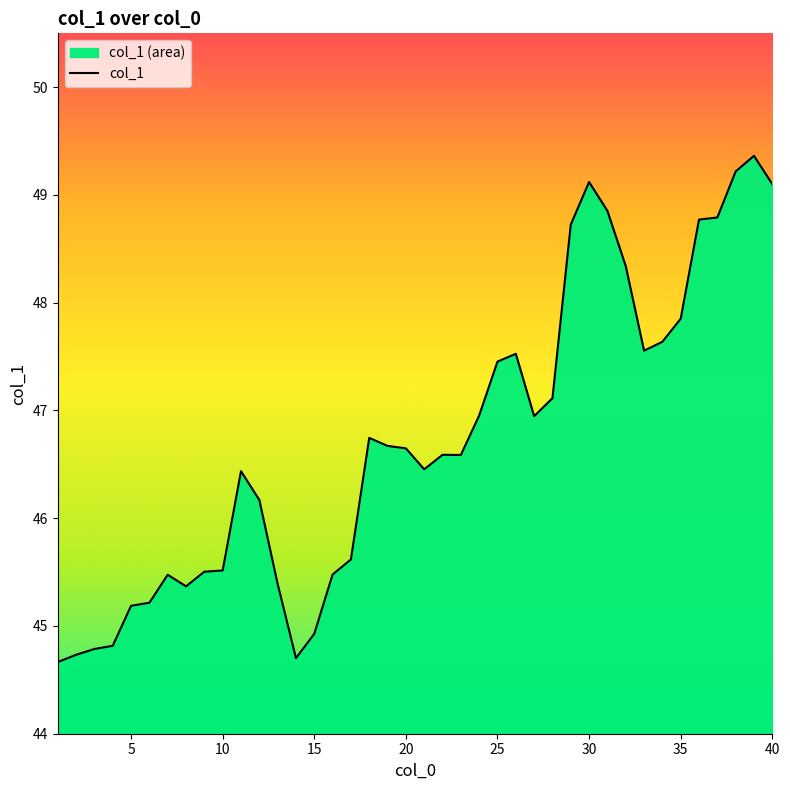

The value at 15 is 23.0. True or false?

False